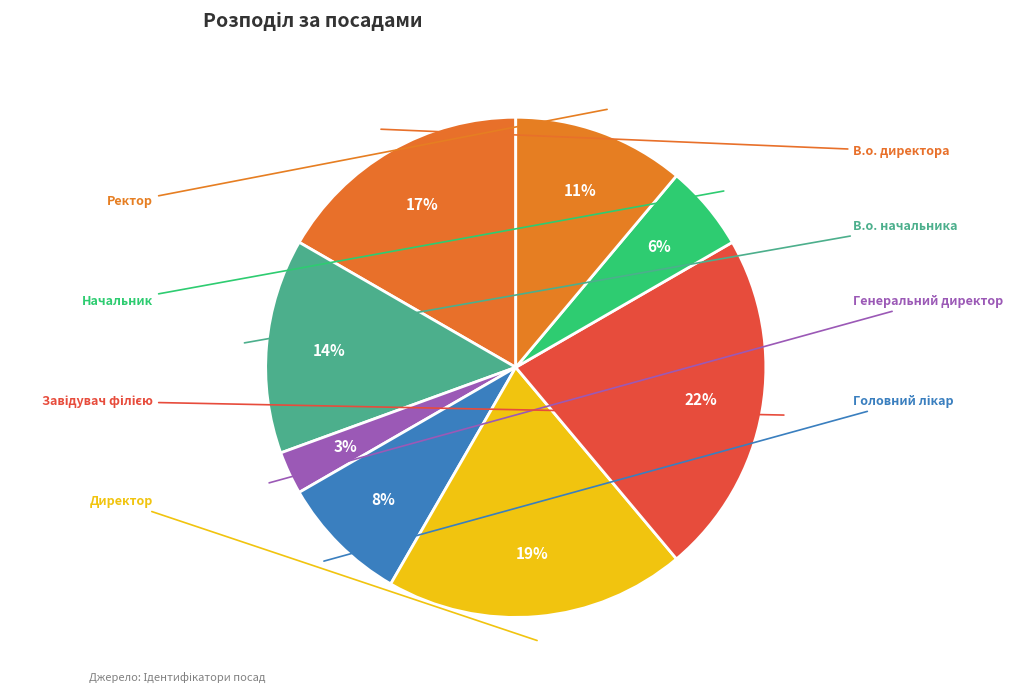

Does В.о. начальника represent more than half of the total?

No